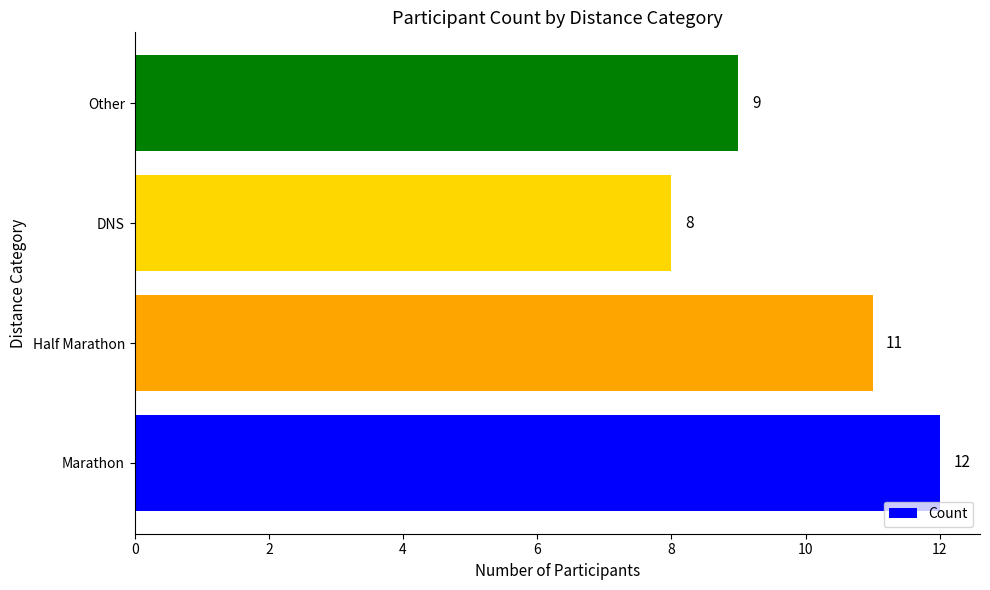

How many values are between 9 and 12?

3